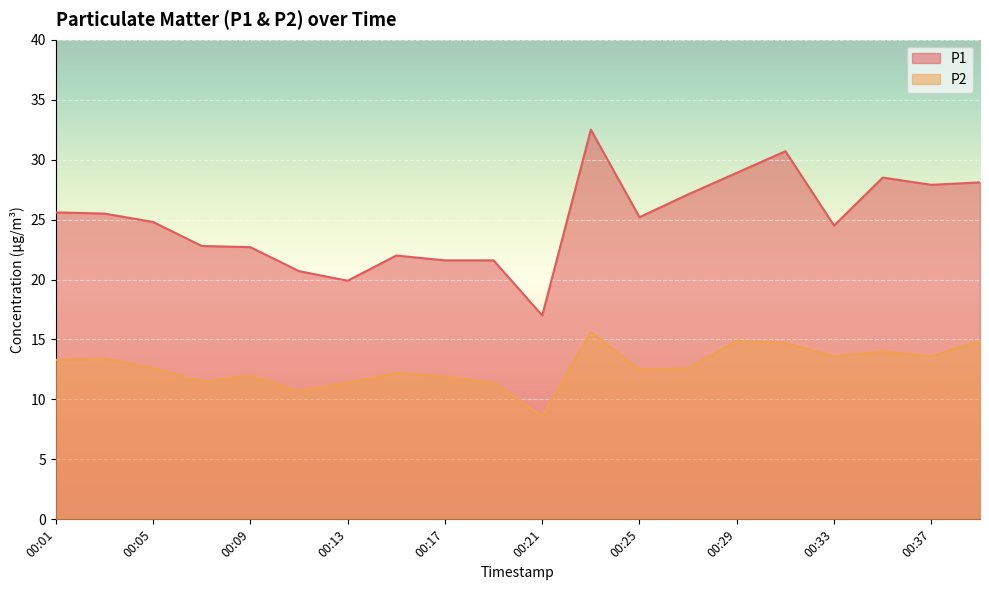

Reading right to left, list all the values displayed in this chart.

P1: 28.1	27.9	28.5	24.5	30.7	28.9	27.1	25.2	32.5	17.0	21.6	21.6	22.0	19.9	20.7	22.7	22.8	24.8	25.5	25.6
P2: 14.9	13.6	14.0	13.6	14.7	14.9	12.6	12.5	15.6	8.6	11.4	11.9	12.2	11.4	10.7	12.0	11.5	12.6	13.4	13.3